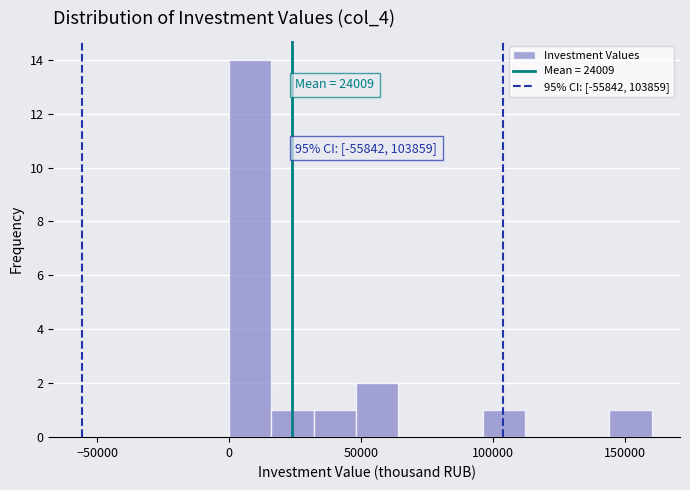

Read against the x-axis, roughly where is the centre of the tallest bar?

10000